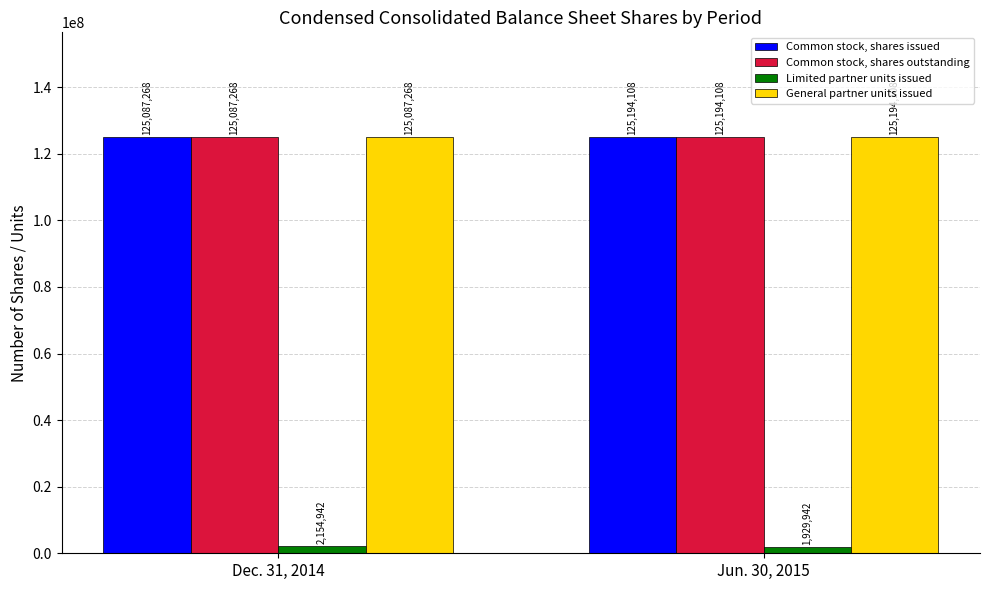

Reading left to right, what are all the values shown in this chart?

Common stock, shares issued: 125087268	125194108
Common stock, shares outstanding: 125087268	125194108
Limited partner units issued: 2154942	1929942
General partner units issued: 125087268	125194108